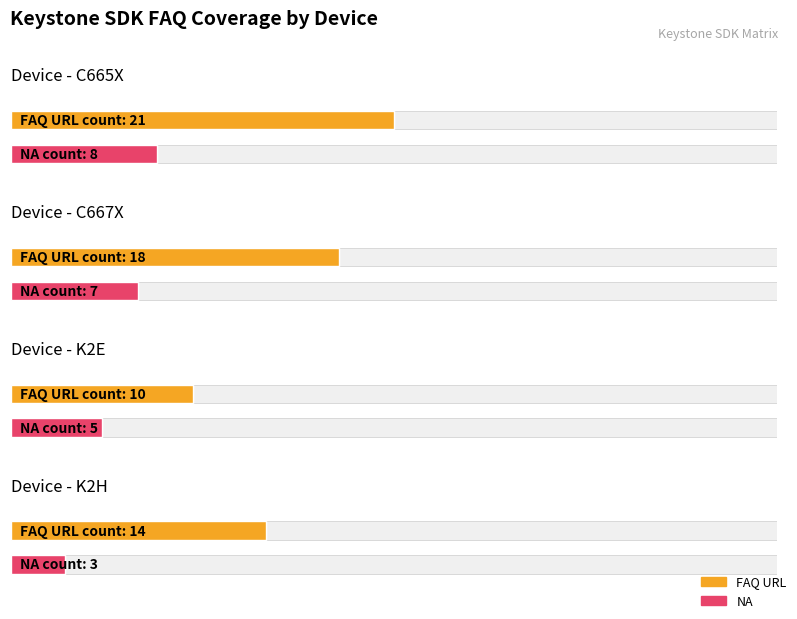

What is the smallest value displayed?

3